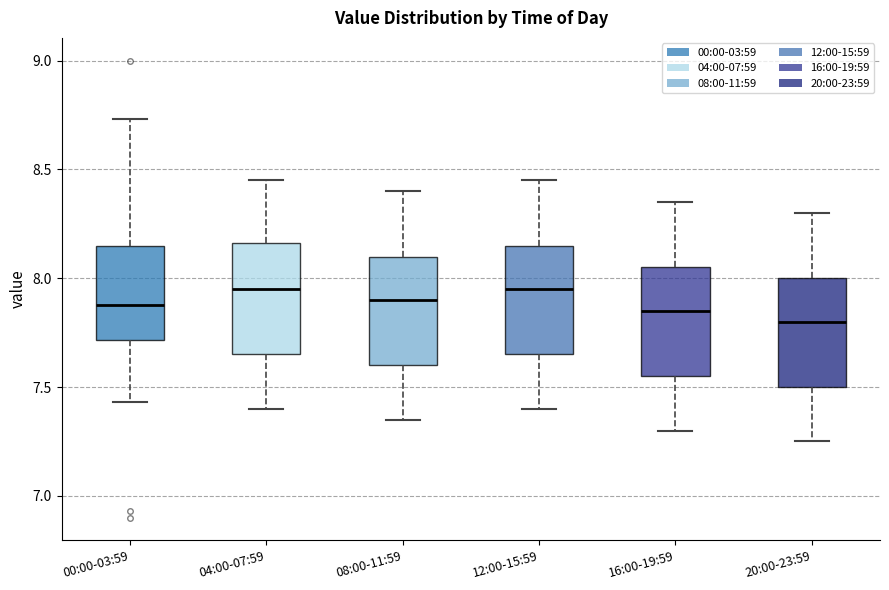

Reading left to right, read every box against the y-axis: the position of its median line, the range the box covers, and the ends of its whiskers. The values are not printed on the chart, so give them approximately, as read against the axis.

00:00-03:59: median 7.90, box 7.70 to 8.15, whiskers 7.45 to 8.75
04:00-07:59: median 7.95, box 7.65 to 8.15, whiskers 7.40 to 8.45
08:00-11:59: median 7.90, box 7.60 to 8.10, whiskers 7.35 to 8.40
12:00-15:59: median 7.95, box 7.65 to 8.15, whiskers 7.40 to 8.45
16:00-19:59: median 7.85, box 7.55 to 8.05, whiskers 7.30 to 8.35
20:00-23:59: median 7.80, box 7.50 to 8.00, whiskers 7.25 to 8.30